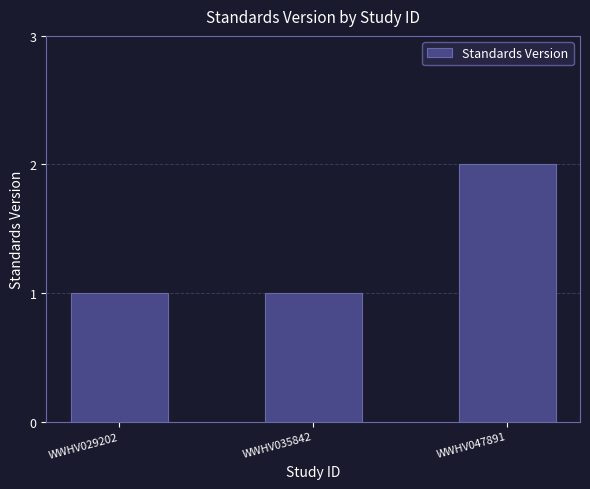

What is the greatest value displayed?

2